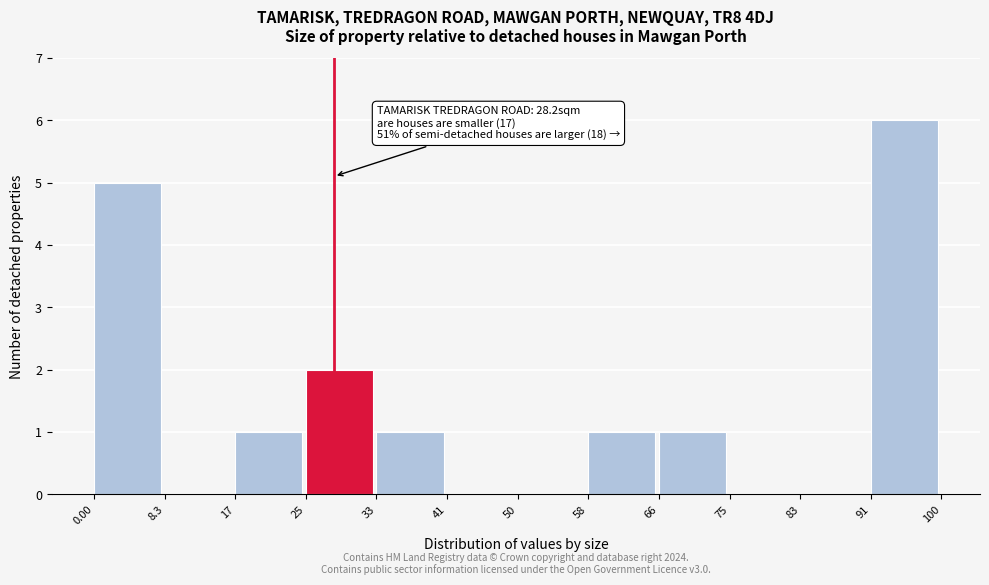

Which range on the x-axis has the tallest bar?

91 to 100